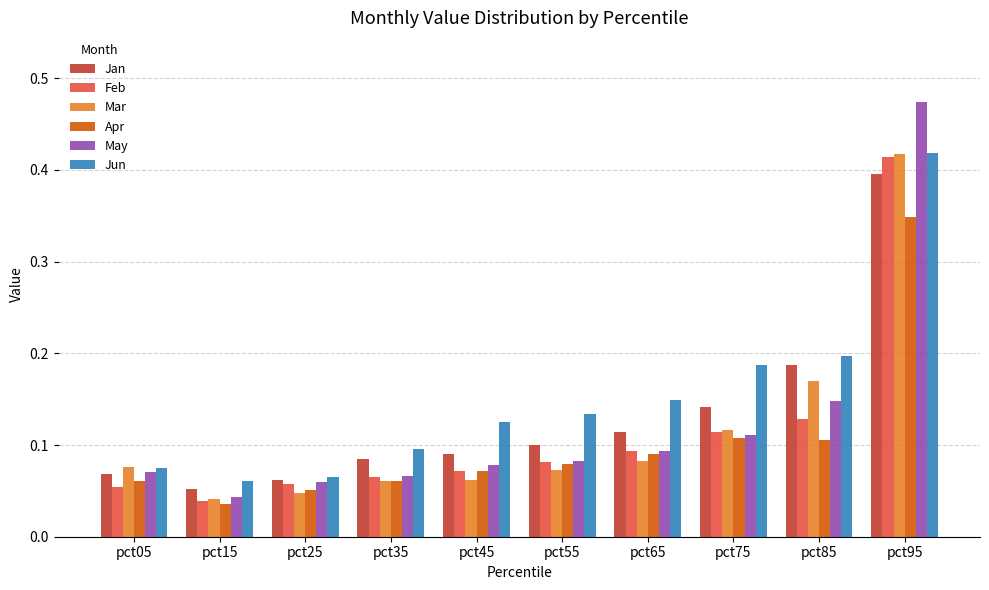

At which category is the sum across all series the highest?

pct95